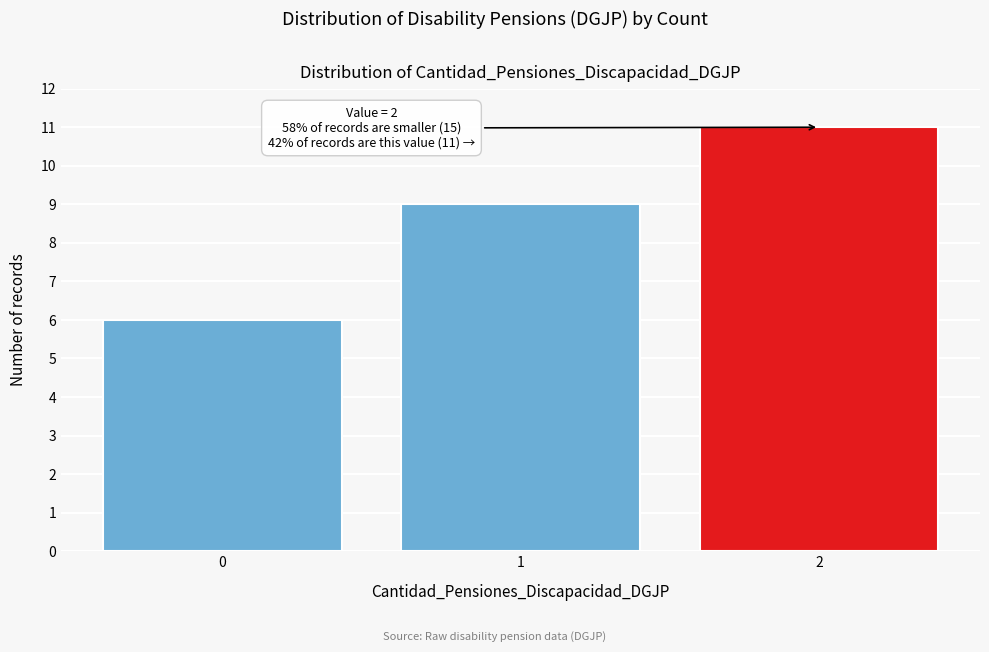

Reading left to right, transcribe all the data shown in this chart.

0=6	1=9	2=11